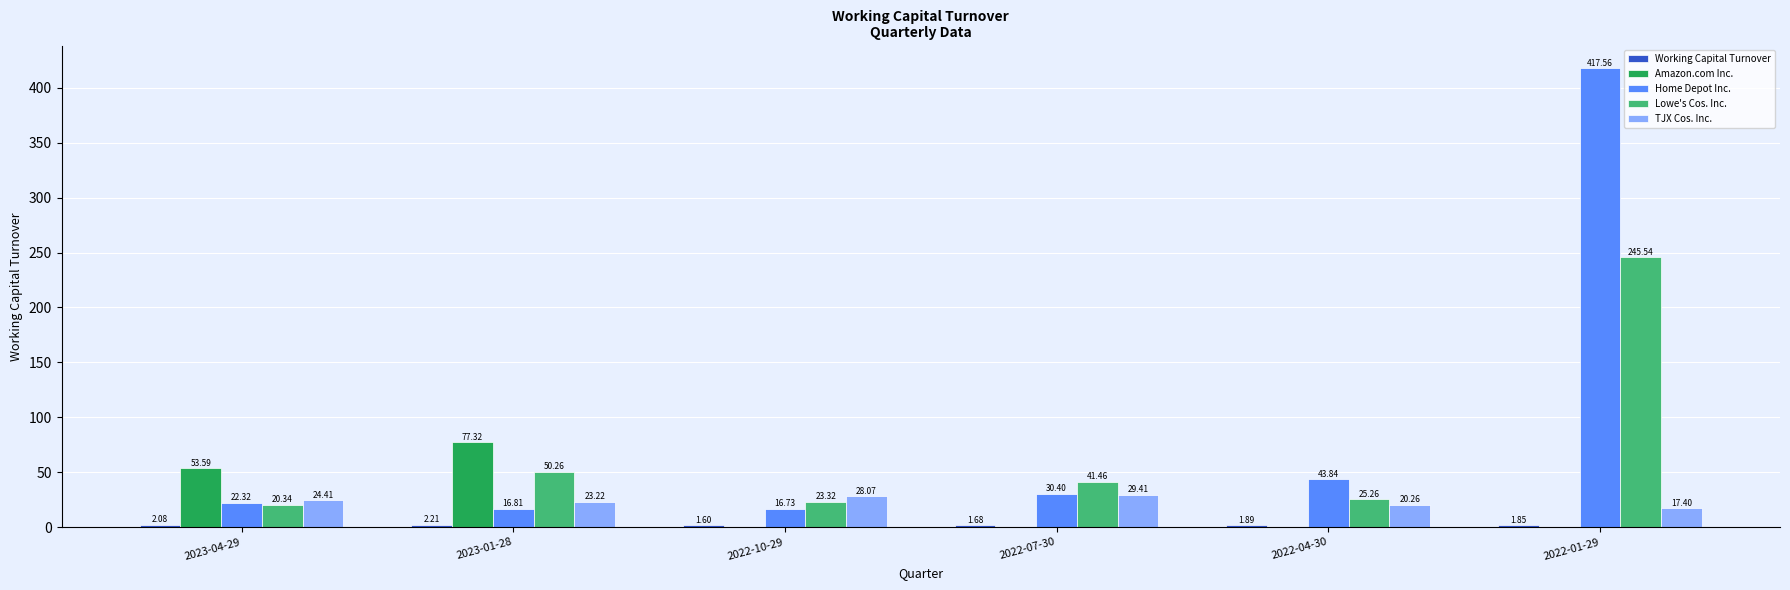

At which category is the sum across all series the highest?

2022-01-29